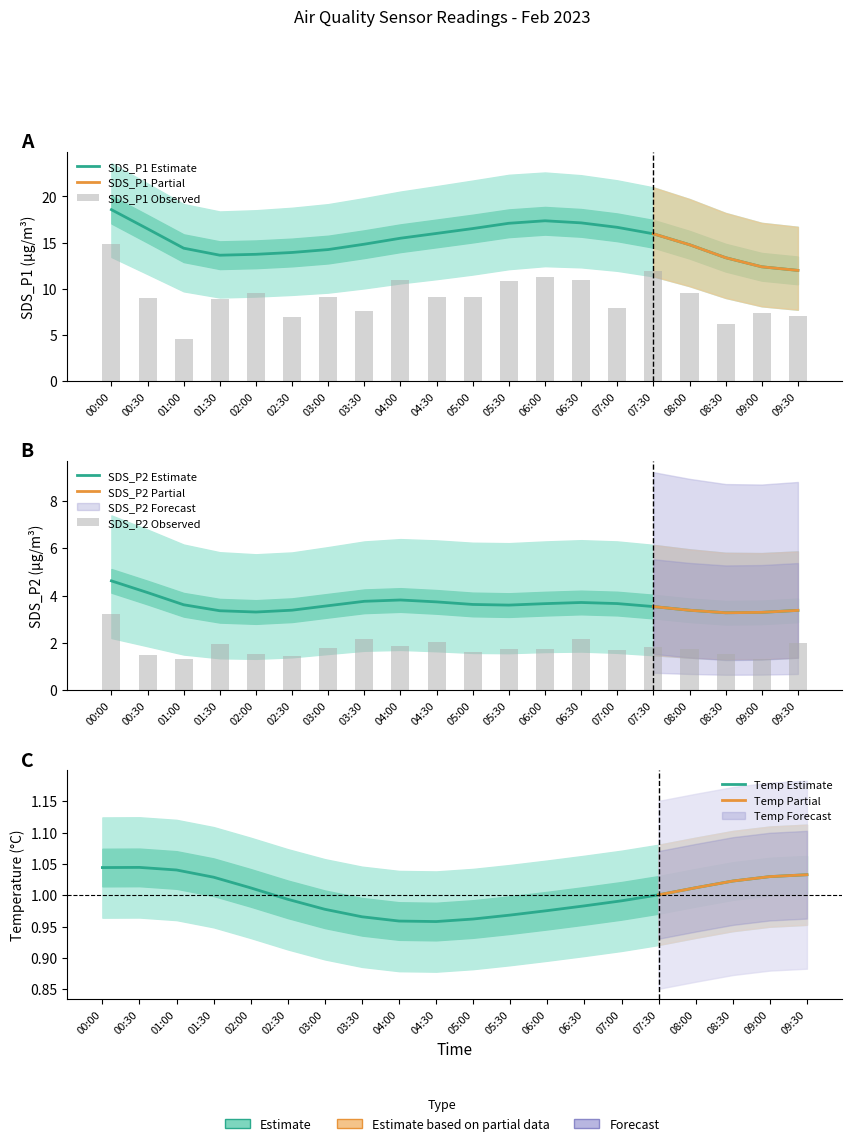

What is the difference between the maximum and minimum values in the SDS_P1 series?

10.2